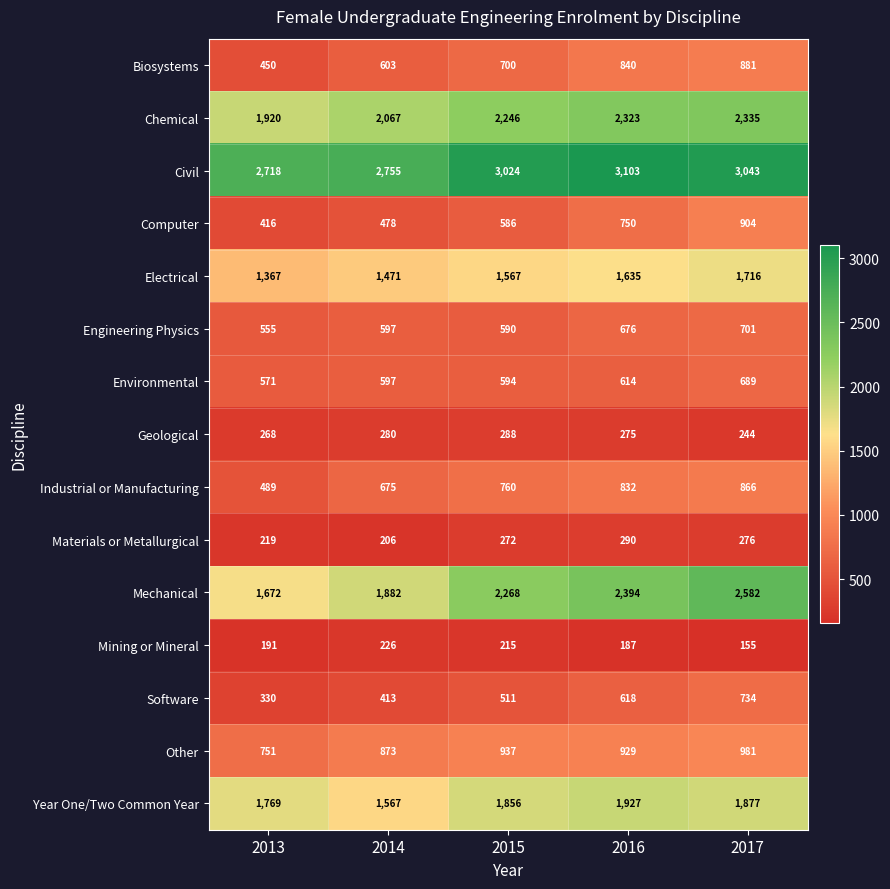

The value of Other at 2013 is 345. True or false?

False